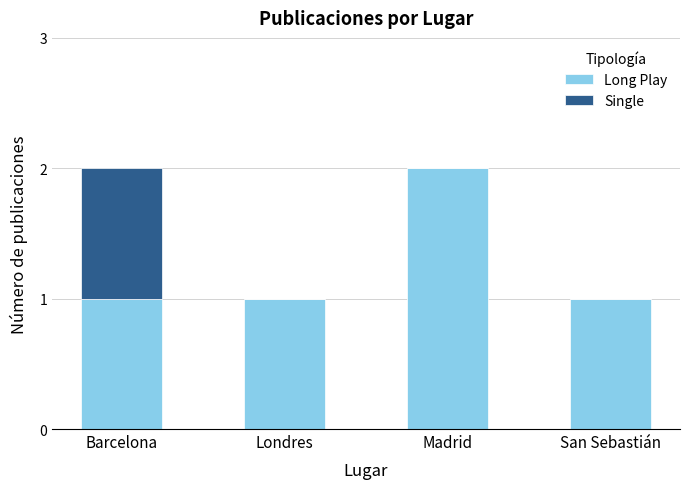

Is it true that Long Play equals 3 at Madrid?

False